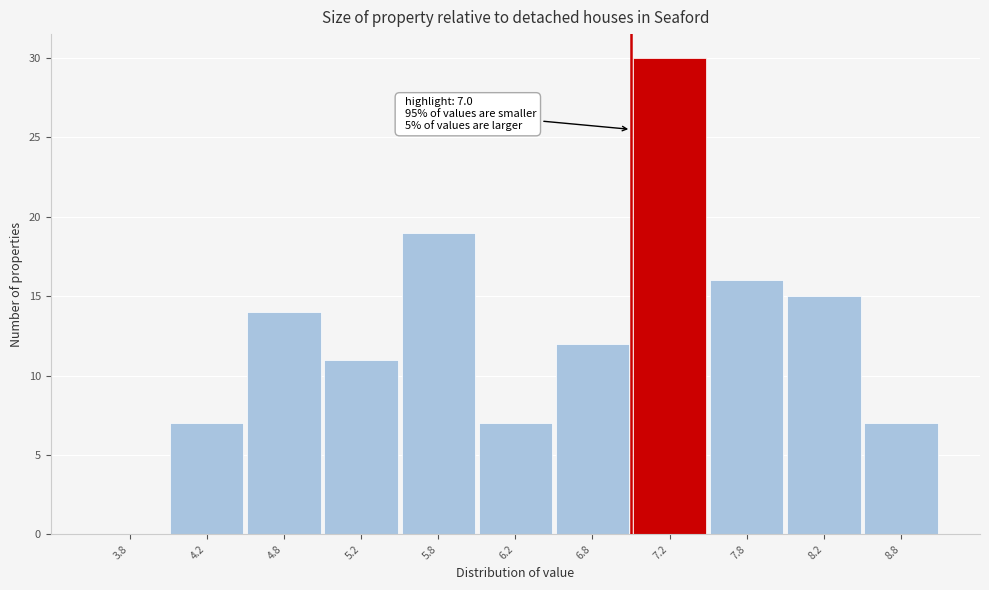

Which range on the x-axis has the tallest bar?

7.0 to 7.5